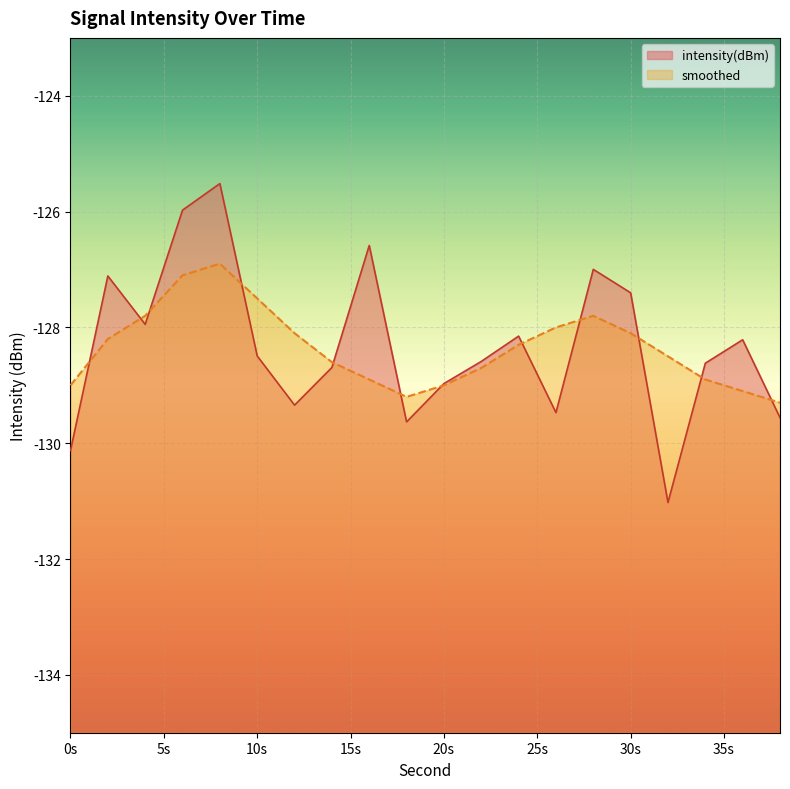

Which has a higher value, 38 or 12?

12